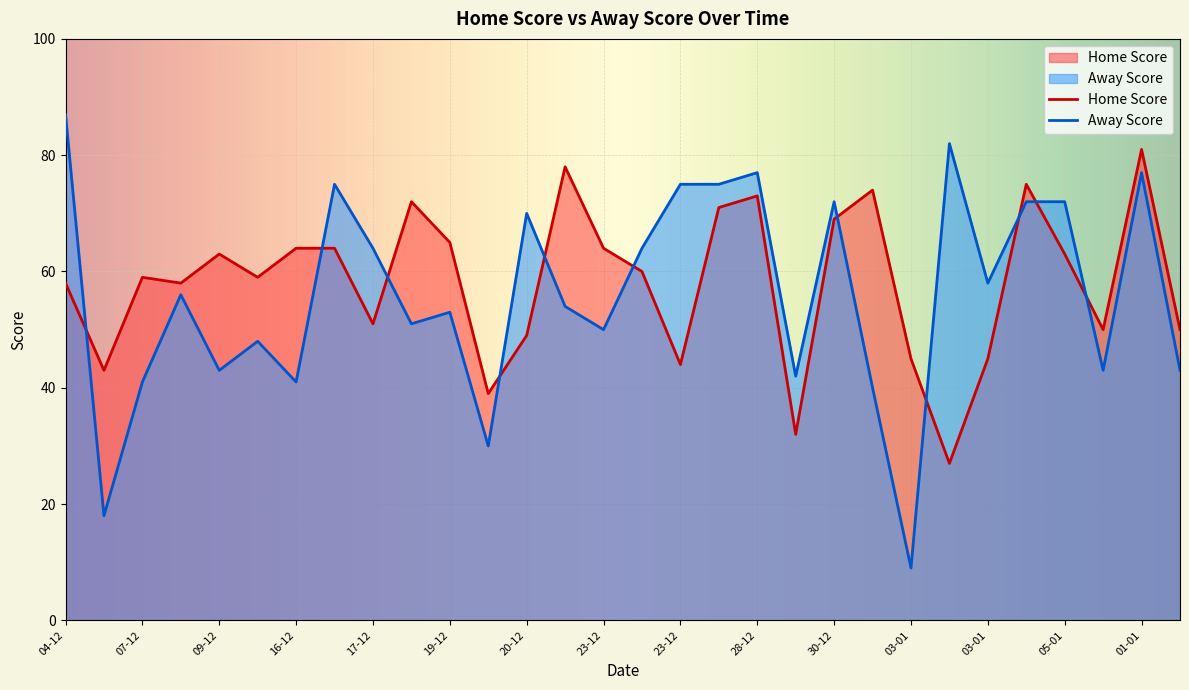

Is it true that Away Score equals 24 at 09-12?

False